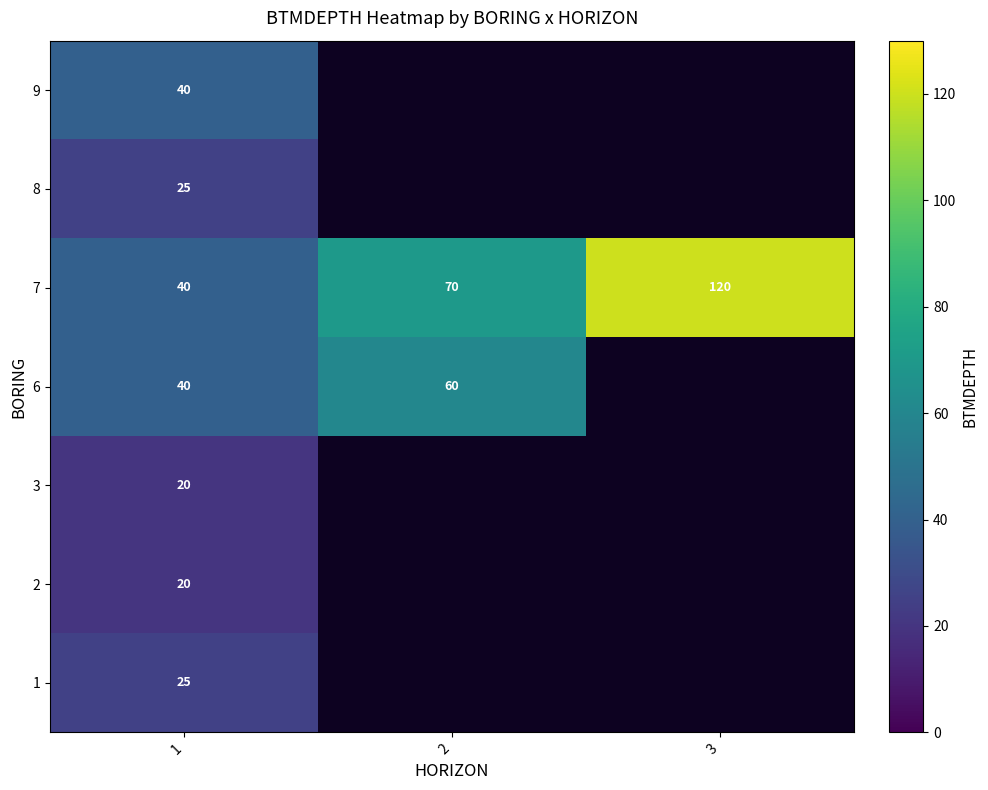

Which has a higher value, 2 or 1?

1